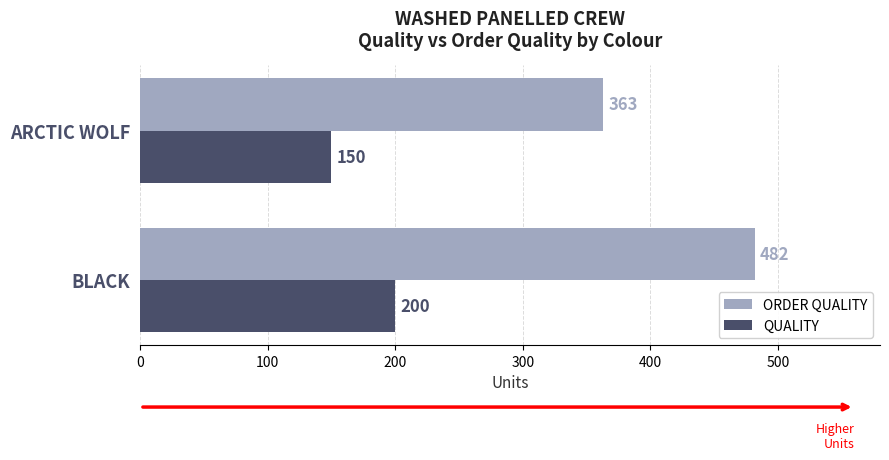

Which series has the largest range (max minus min)?

ORDER QUALITY